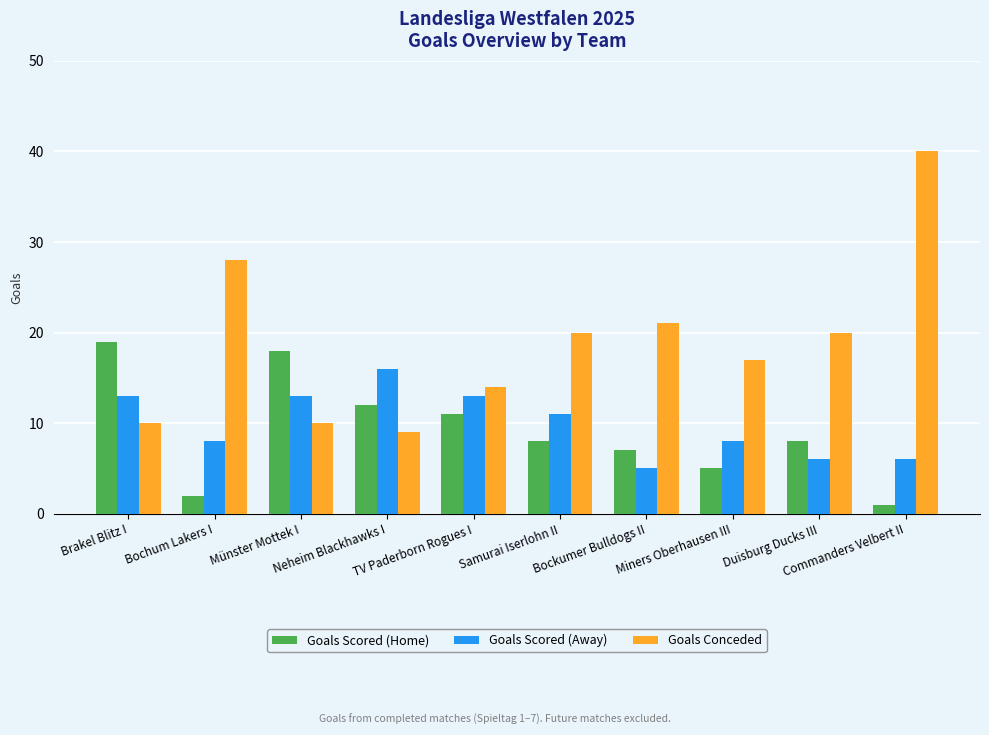

Which series has the widest spread of values?

Goals Conceded